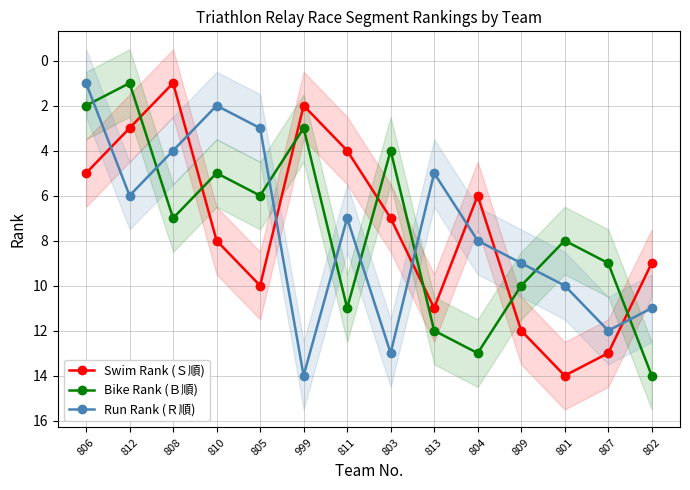

What is the approximate value of Bike Rank (Ｂ順) at 999?

3